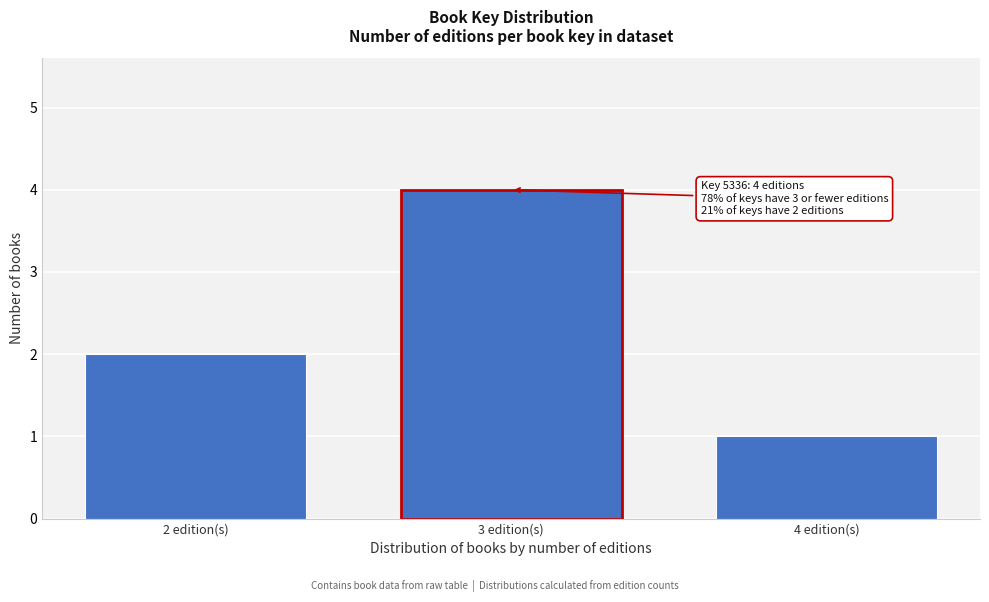

Reading left to right, what are all the values shown in this chart?

2 edition(s)=2	3 edition(s)=4	4 edition(s)=1